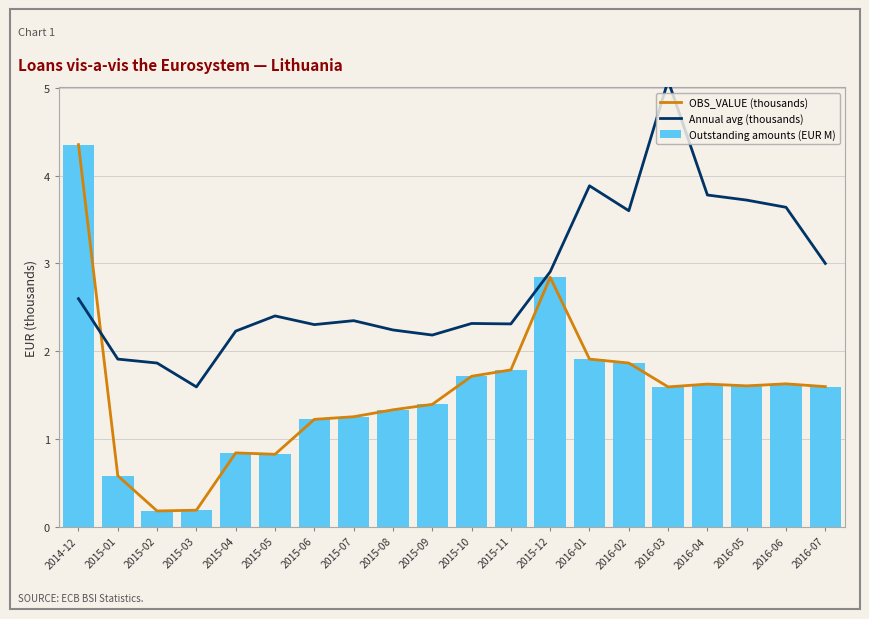

Is the value of OBS_VALUE (thousands) at 2016-07 greater than the value of Annual avg (thousands) at 2015-02?

No